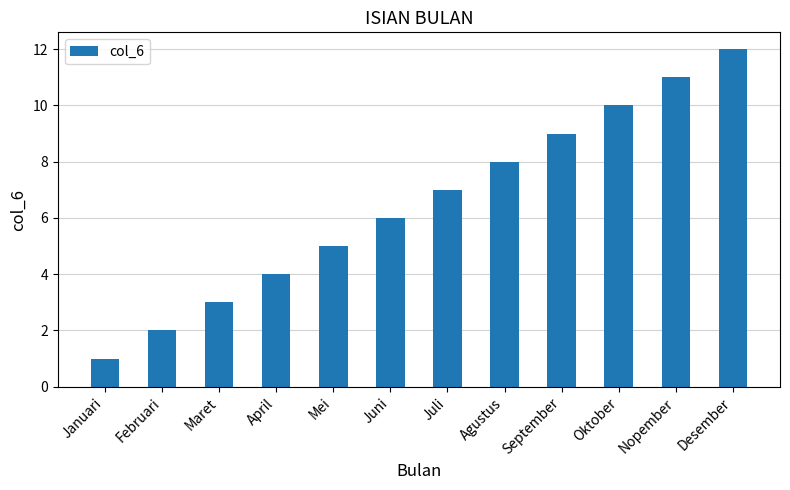

Are the bars horizontal?

No